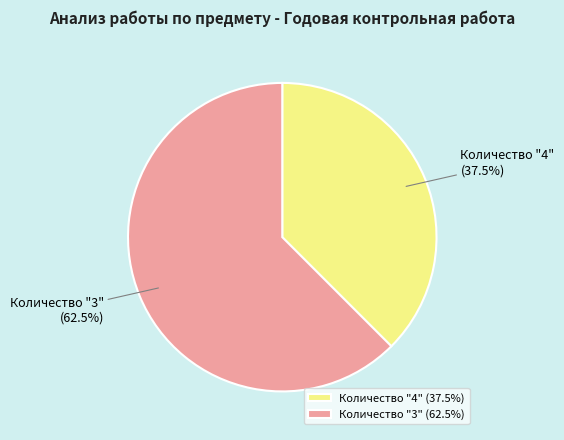

Is there any slice that represents more than half of the pie?

Yes